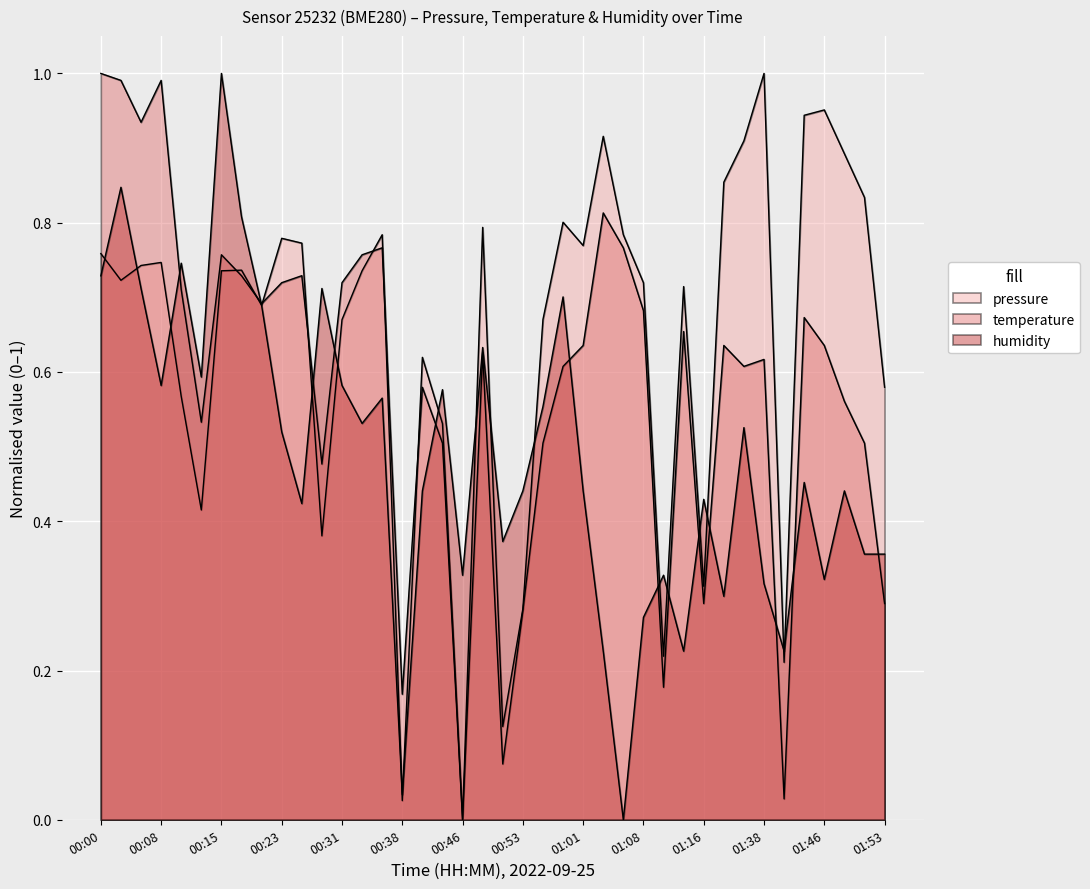

What is the total value across all series at 01:10?

0.7